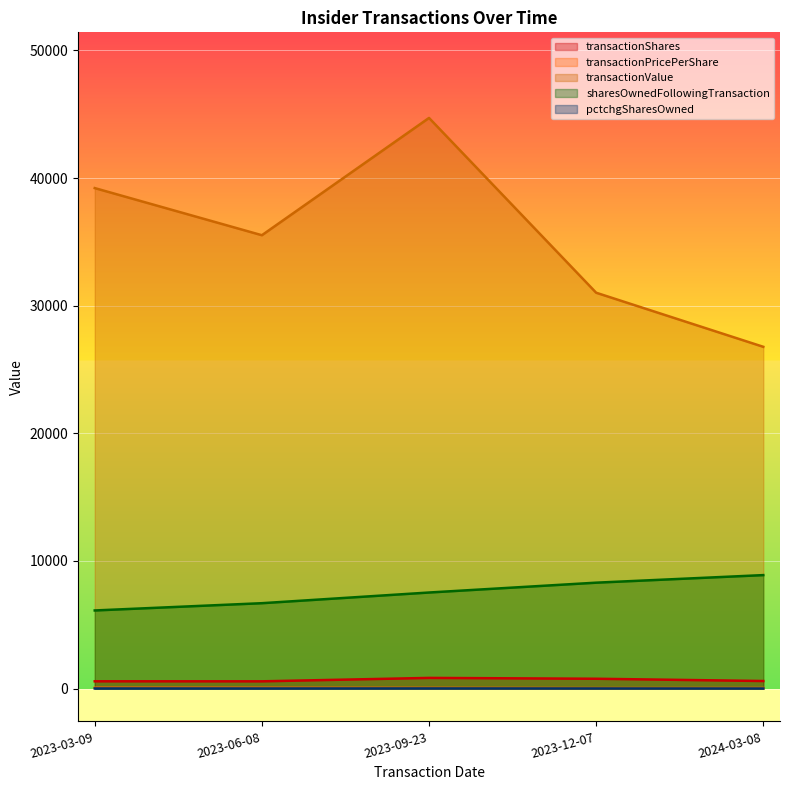

What is the label of the 5th point from the left?

2024-03-08